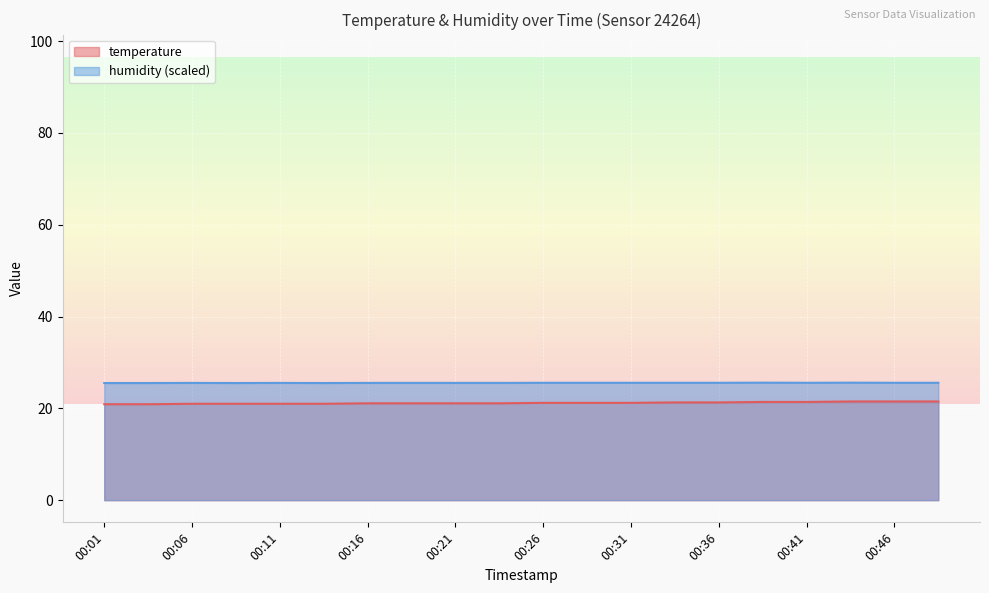

What is the value of the temperature point at the 3rd from the left?

21.0